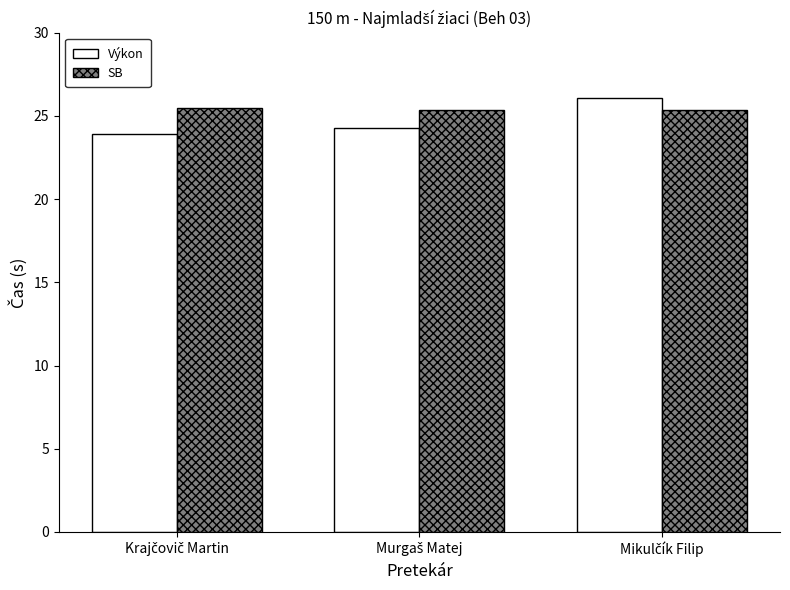

What is the maximum value shown in the chart?

26.1